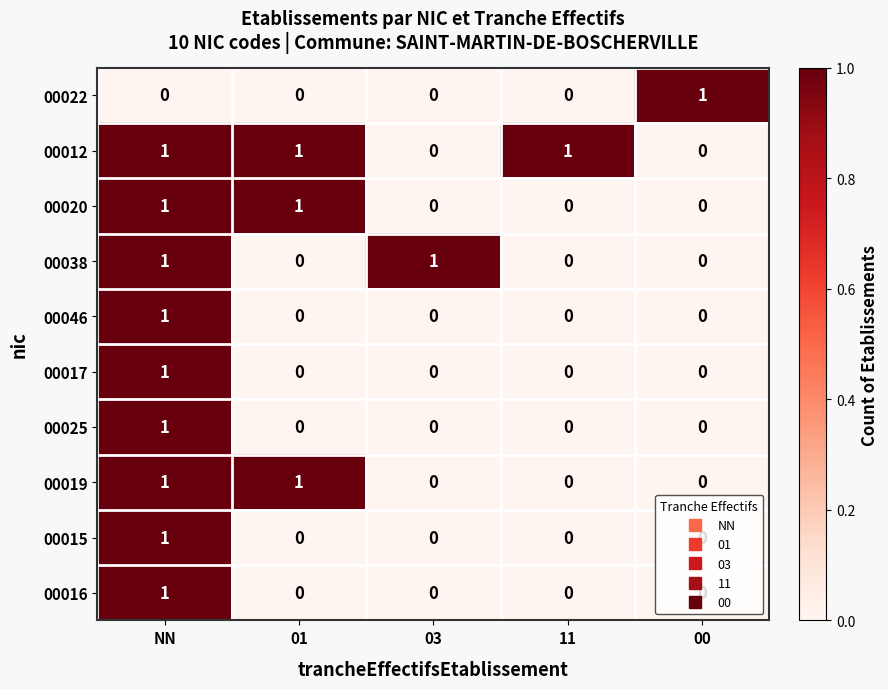

How many 00020 values are between 0 and 1?

5